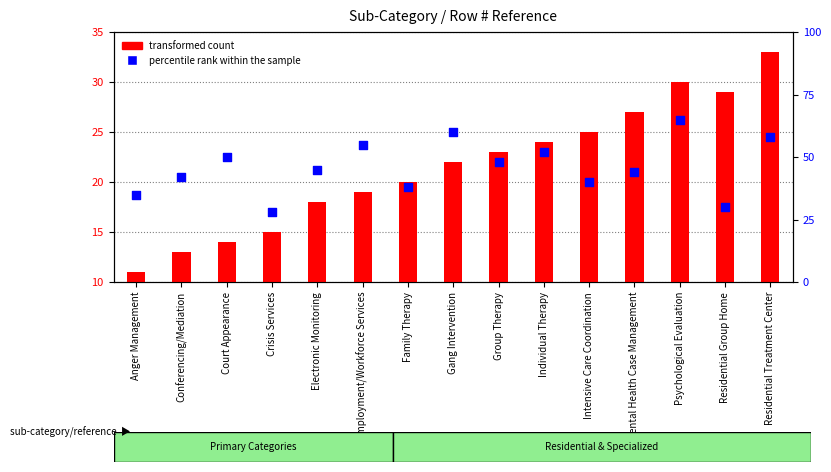

What is the total value across all series at Court Appearance?

64